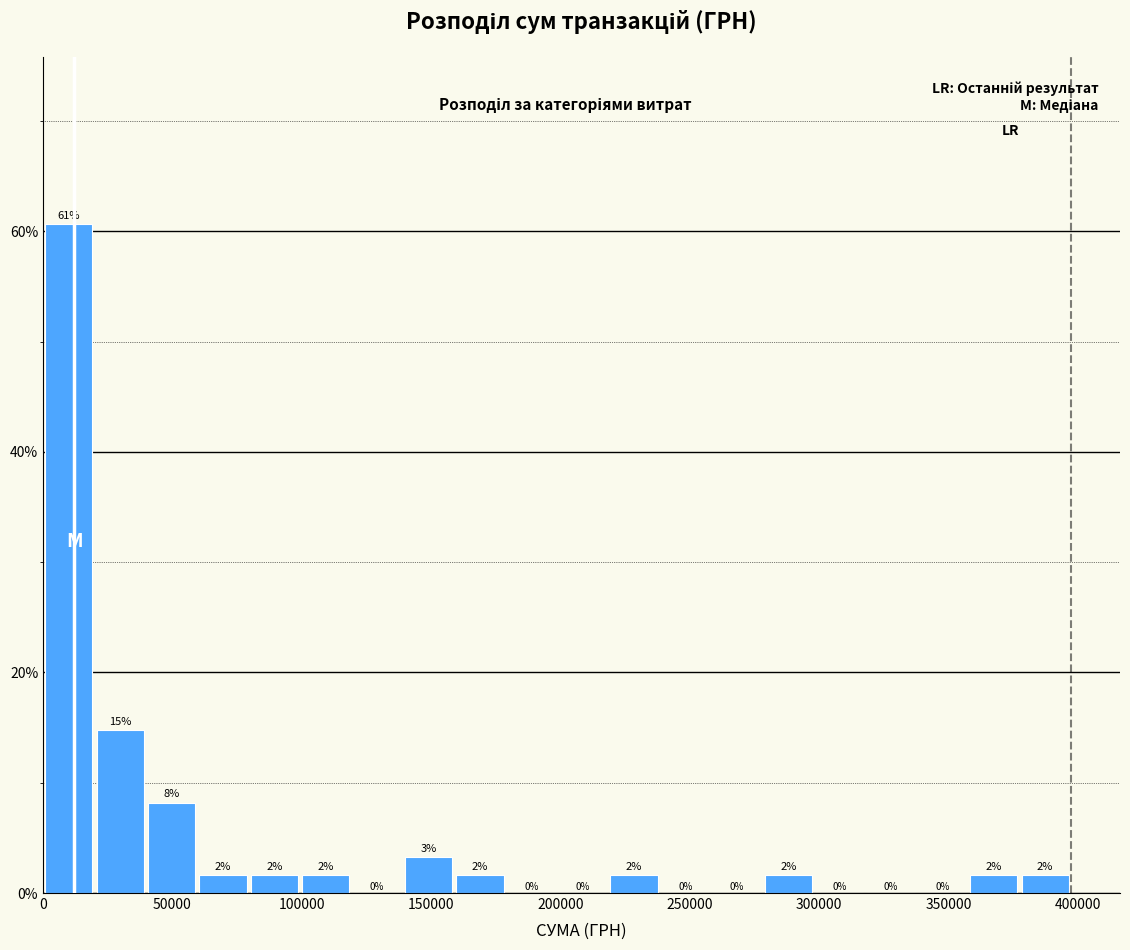

Read against the x-axis, roughly where is the centre of the tallest bar?

10000